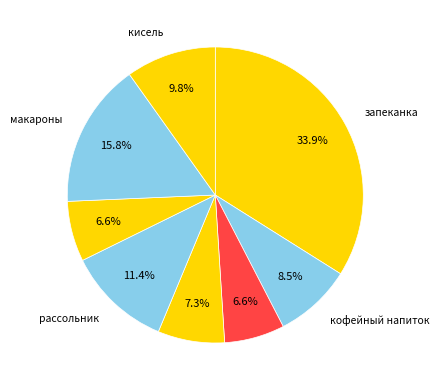

Does any single category account for the majority?

No